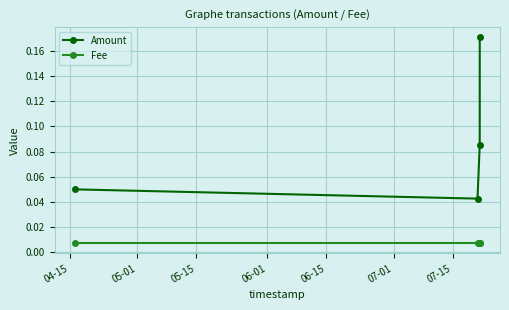

True or false: Fee has more than 2 interior local peaks.

False